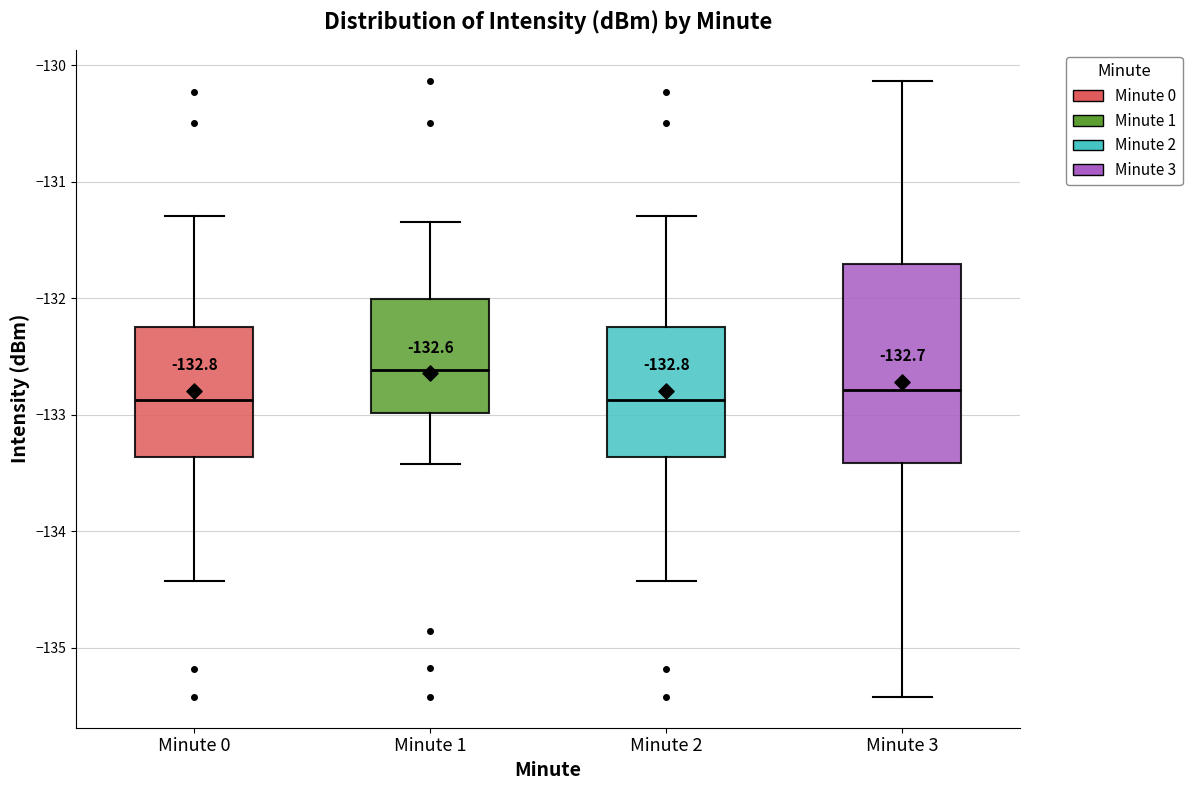

Comparing the boxes themselves (not the whiskers), which one is the tallest?

Minute 3